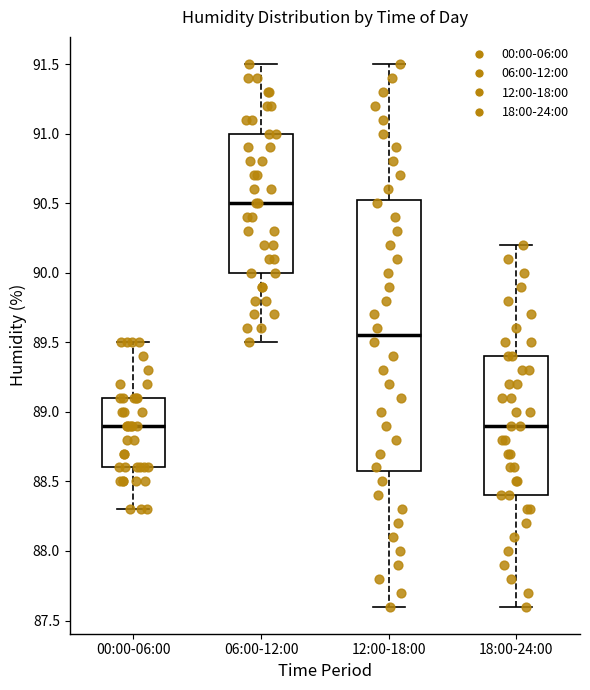

Reading left to right, transcribe this box plot: for each box, give where its median line is, the range the box spans, and where its two whiskers end, as read against the y-axis. The values are not printed on the chart, so give them approximately, as read against the axis.

00:00-06:00: median 88.90, box 88.60 to 89.10, whiskers 88.30 to 89.50
06:00-12:00: median 90.50, box 90.00 to 91.00, whiskers 89.50 to 91.50
12:00-18:00: median 89.55, box 88.60 to 90.55, whiskers 87.60 to 91.50
18:00-24:00: median 88.90, box 88.40 to 89.40, whiskers 87.60 to 90.20